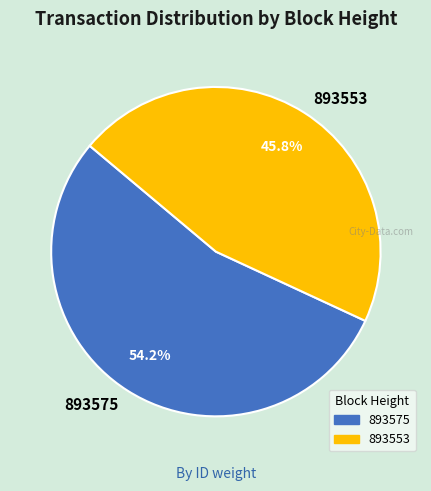

Does any single category account for the majority?

Yes